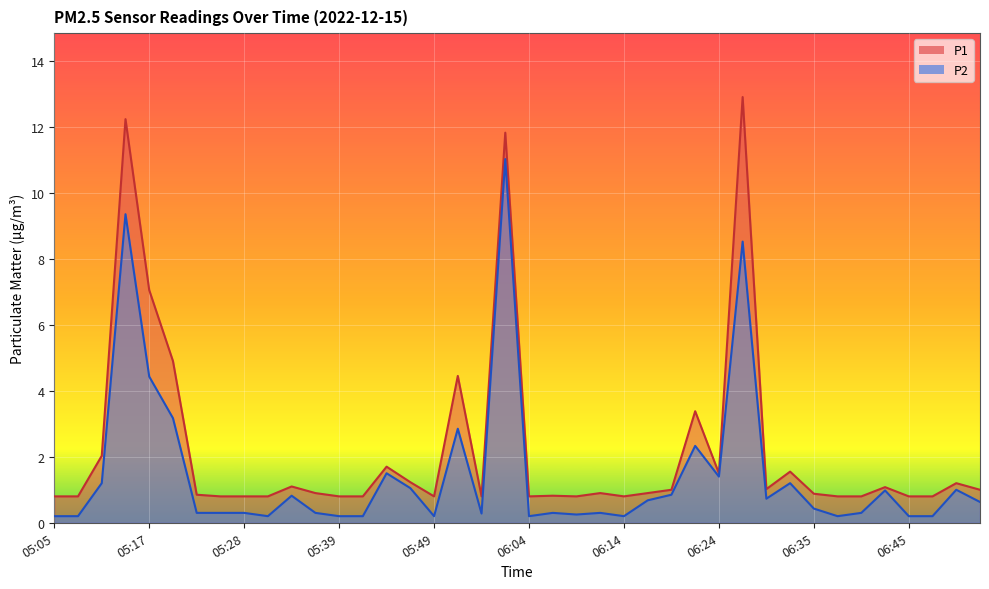

In P2, how many points are higher than both neighbors (excluding endpoints)?

12